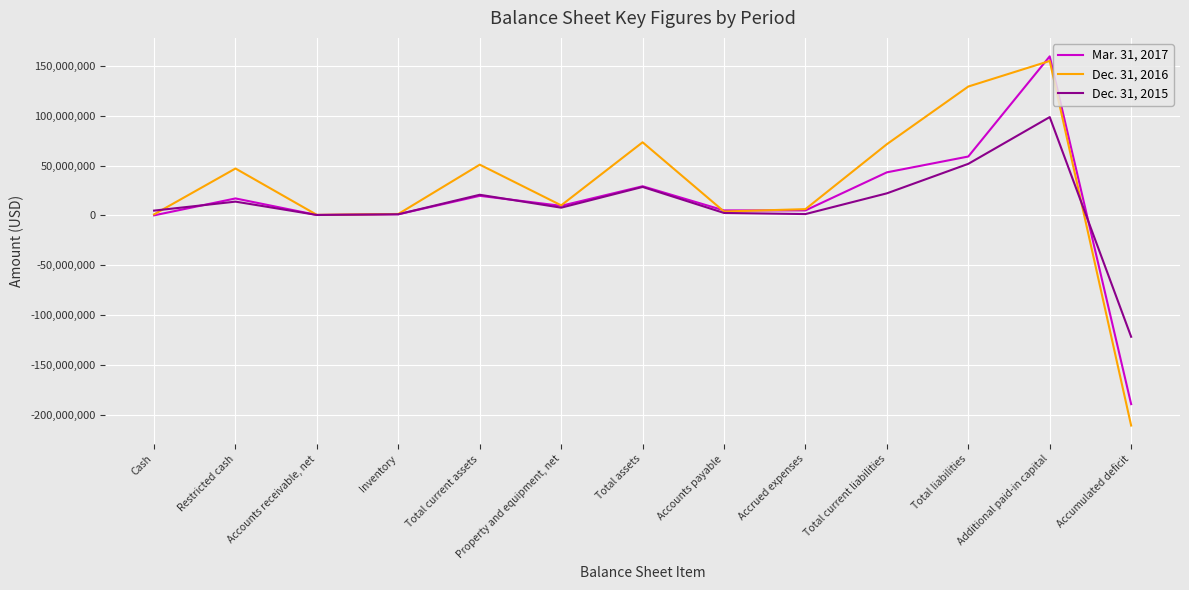

True or false: Dec. 31, 2015 has a value of 27285580 at Total liabilities.

False